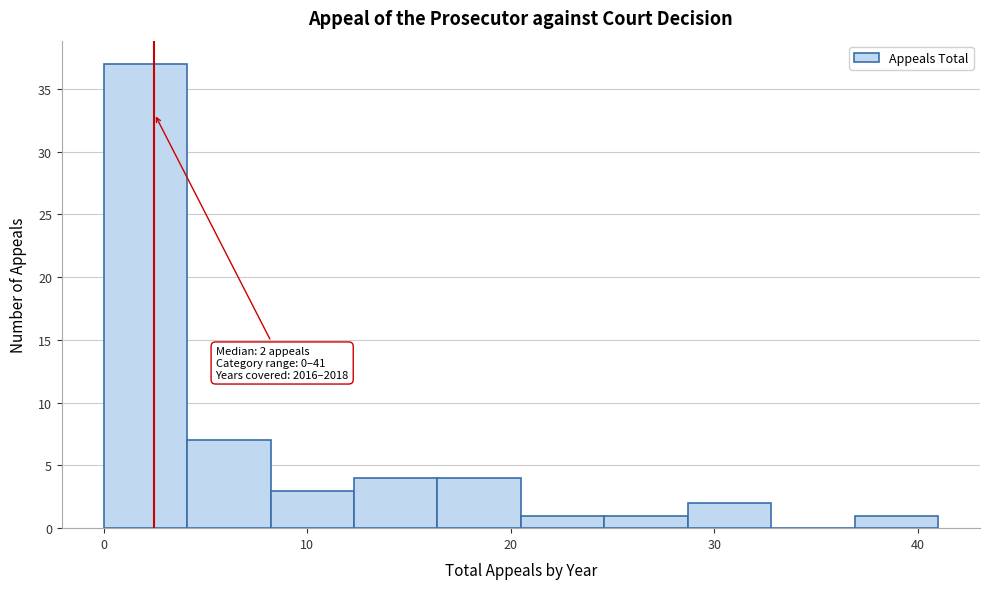

Over which range of the x-axis is the bar tallest?

0.0 to 4.1